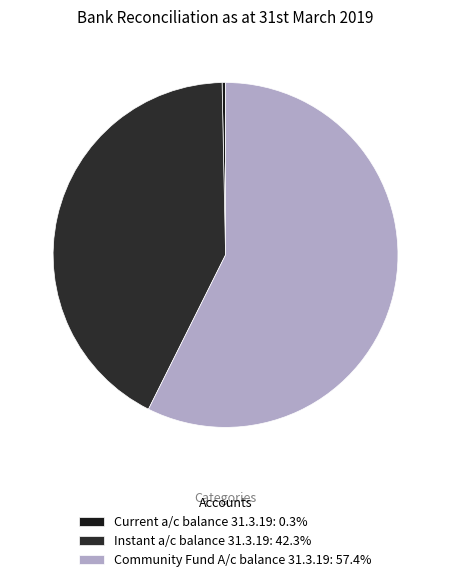

How many slices are in this pie chart?

3